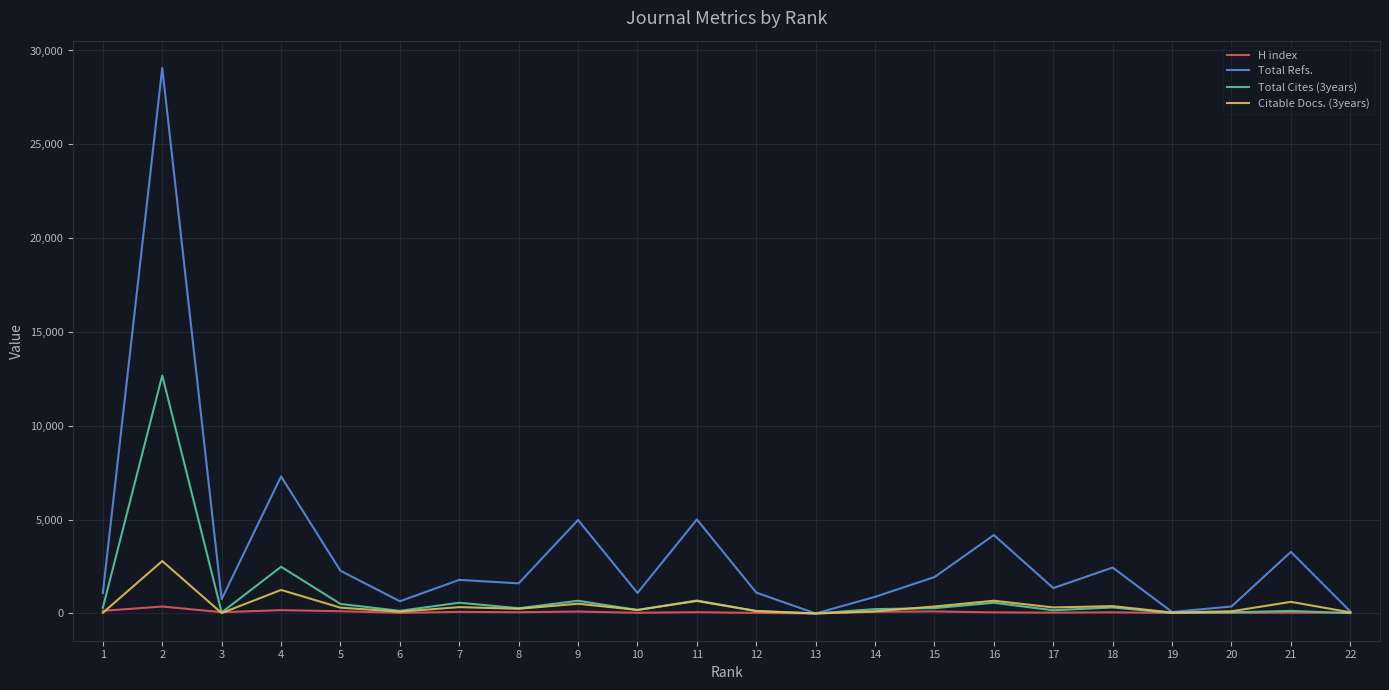

Is this an area chart (filled region under the line)?

No